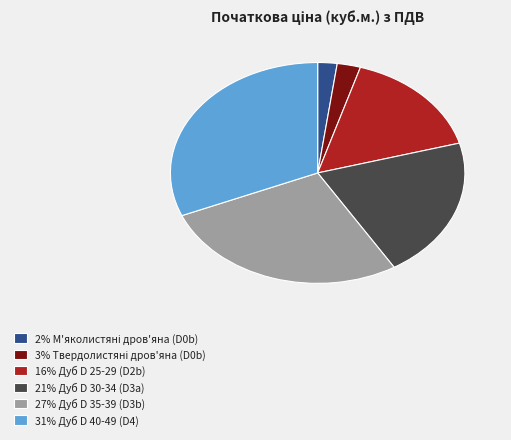

Does 16% Дуб D 25-29 (D2b) represent more than half of the total?

No